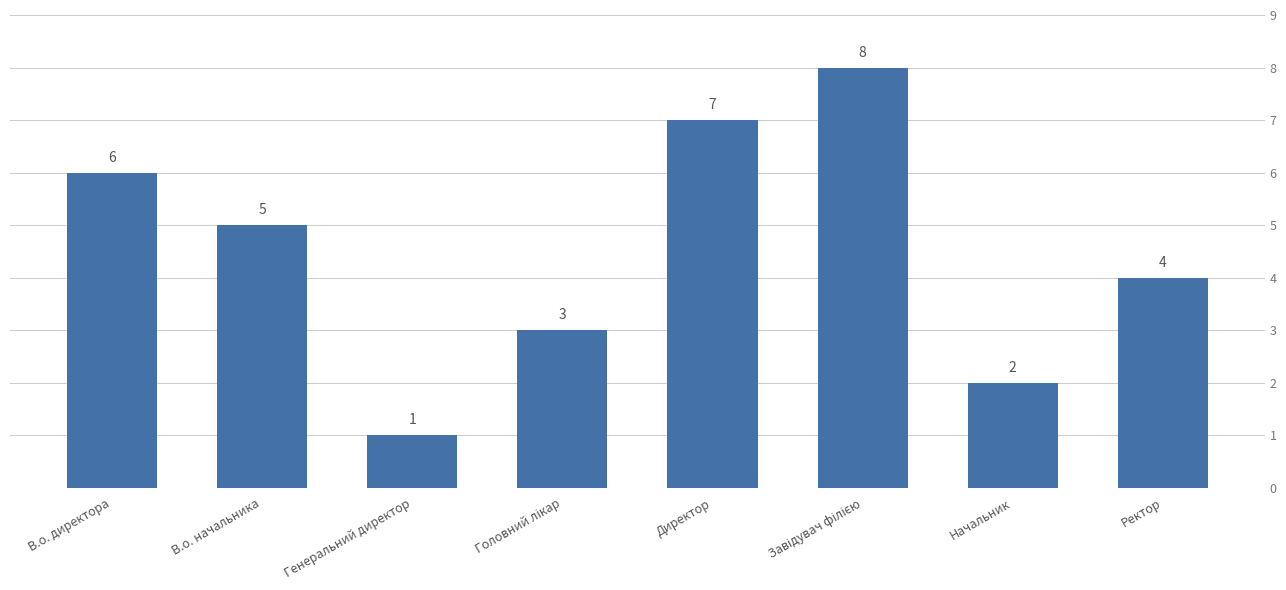

Where does the data first go above 5?

В.о. директора